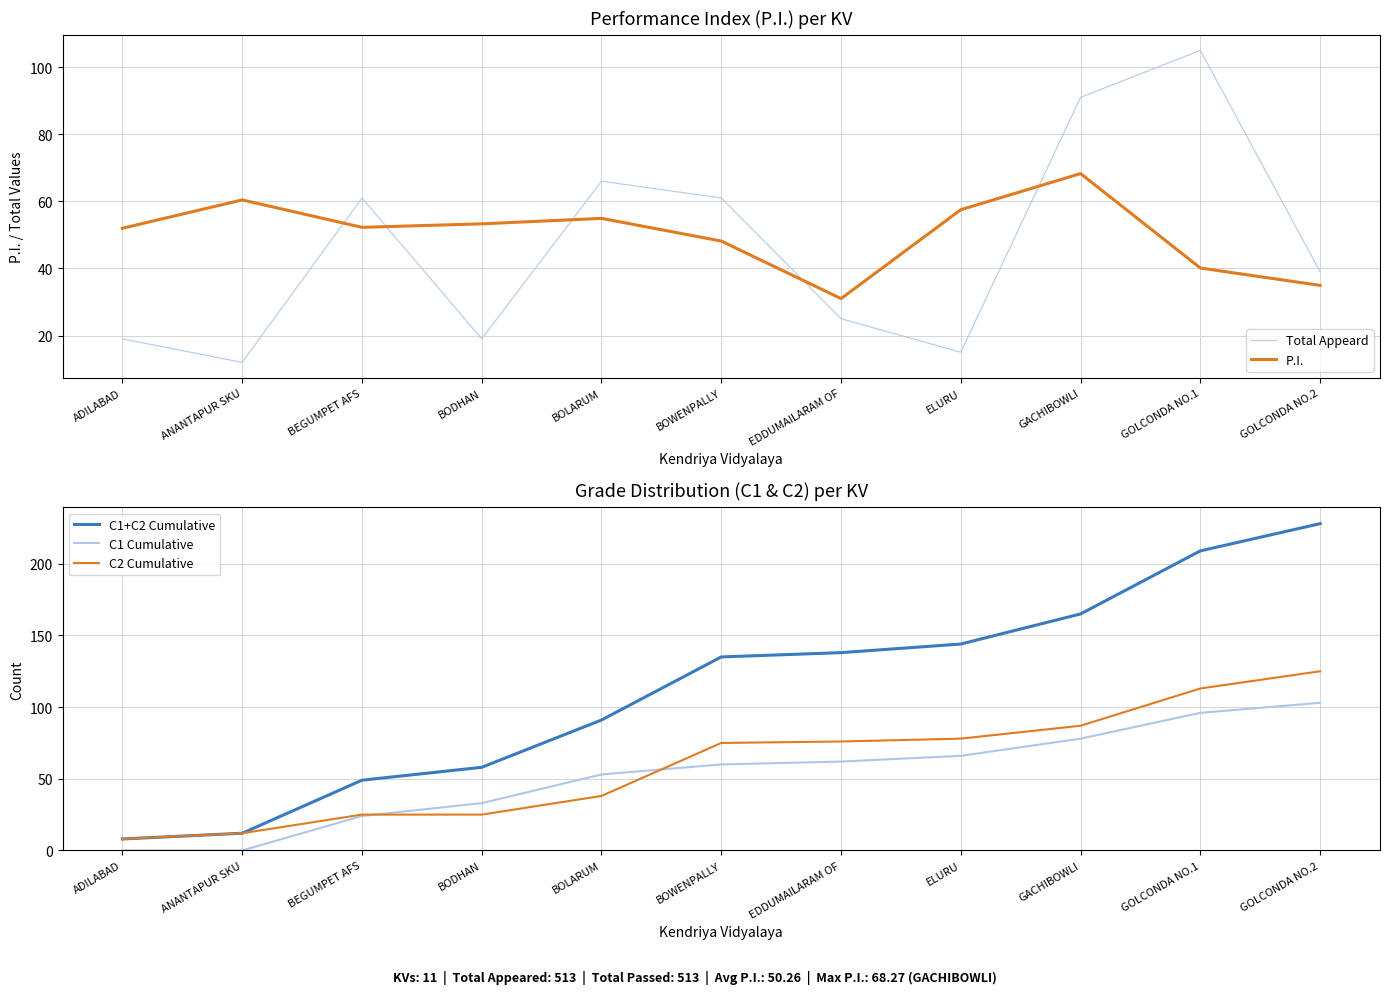

What is the highest value of the C2 Cumulative series?

125